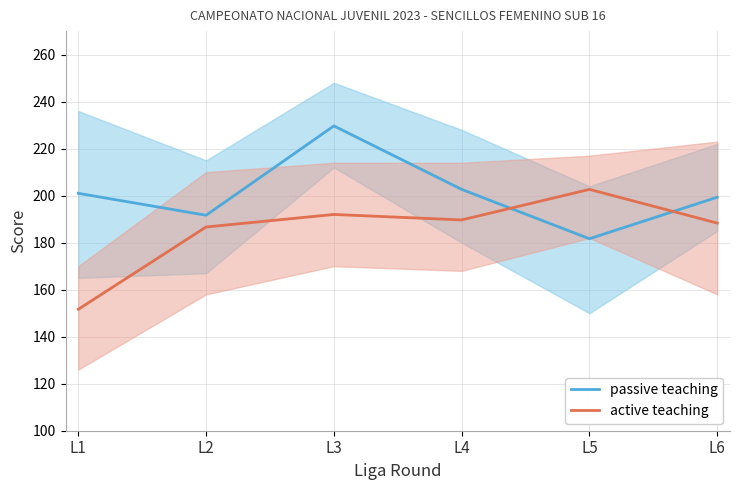

How many intersections are there between passive teaching and active teaching?

2